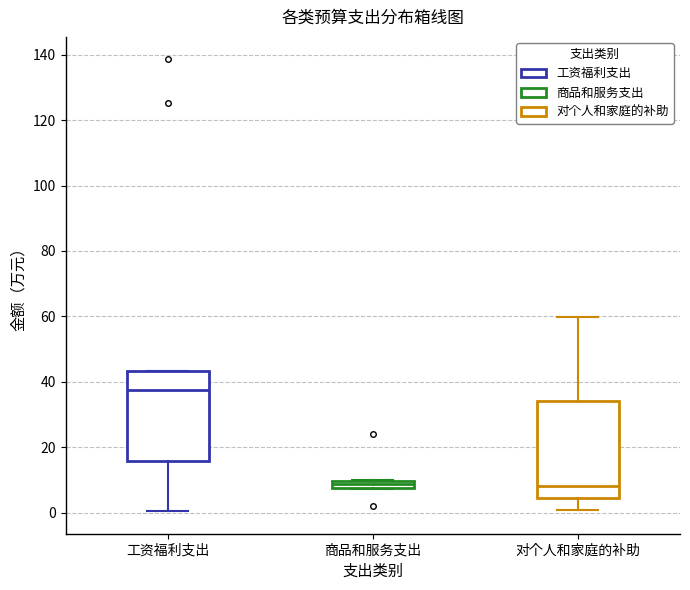

Where does the lower whisker of the box for 对个人和家庭的补助 end on the y-axis? The values are not printed on the chart, so give them approximately, as read against the axis.

0